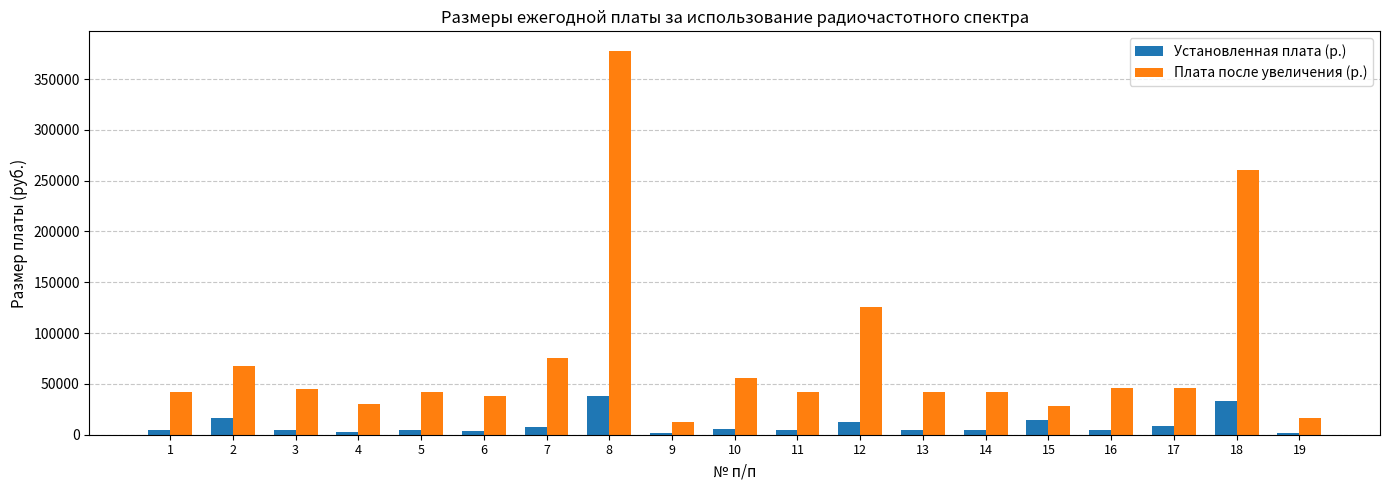

What is the highest value of the Установленная плата (р.) series?

37800